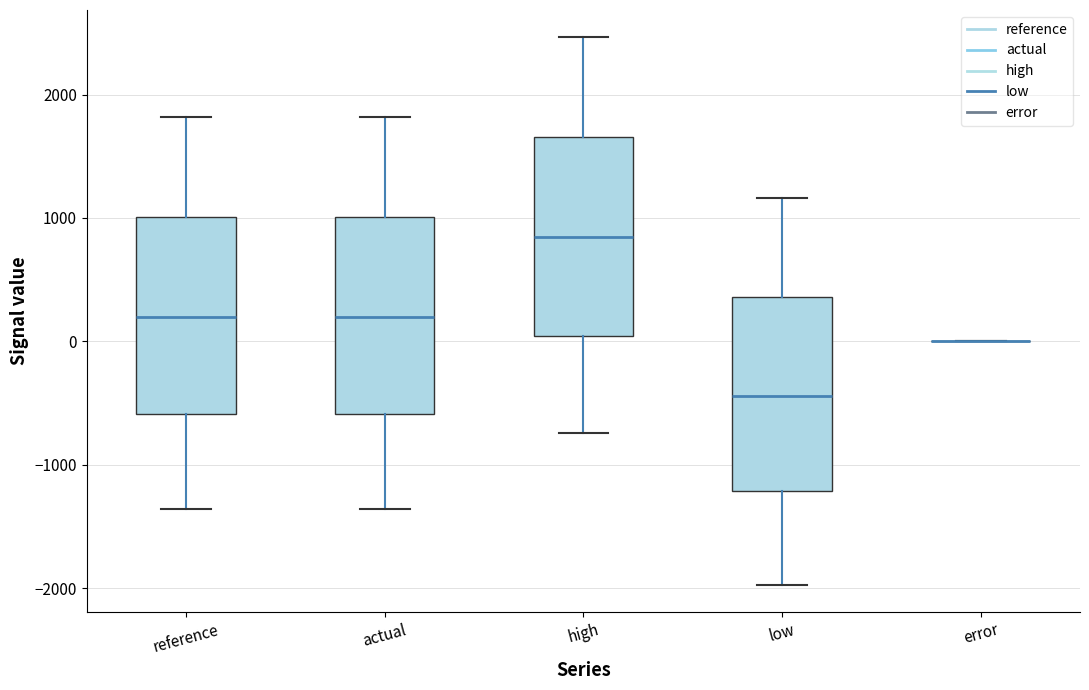

Reading left to right, transcribe this box plot: for each box, give where its median line is, the range the box spans, and where its two whiskers end, as read against the y-axis. The values are not printed on the chart, so give them approximately, as read against the axis.

reference: median 200, box -600 to 1000, whiskers -1400 to 1800
actual: median 200, box -600 to 1000, whiskers -1400 to 1800
high: median 800, box 0 to 1700, whiskers -700 to 2500
low: median -400, box -1200 to 400, whiskers -2000 to 1200
error: box collapsed to a line at 0, whiskers 0 to 0